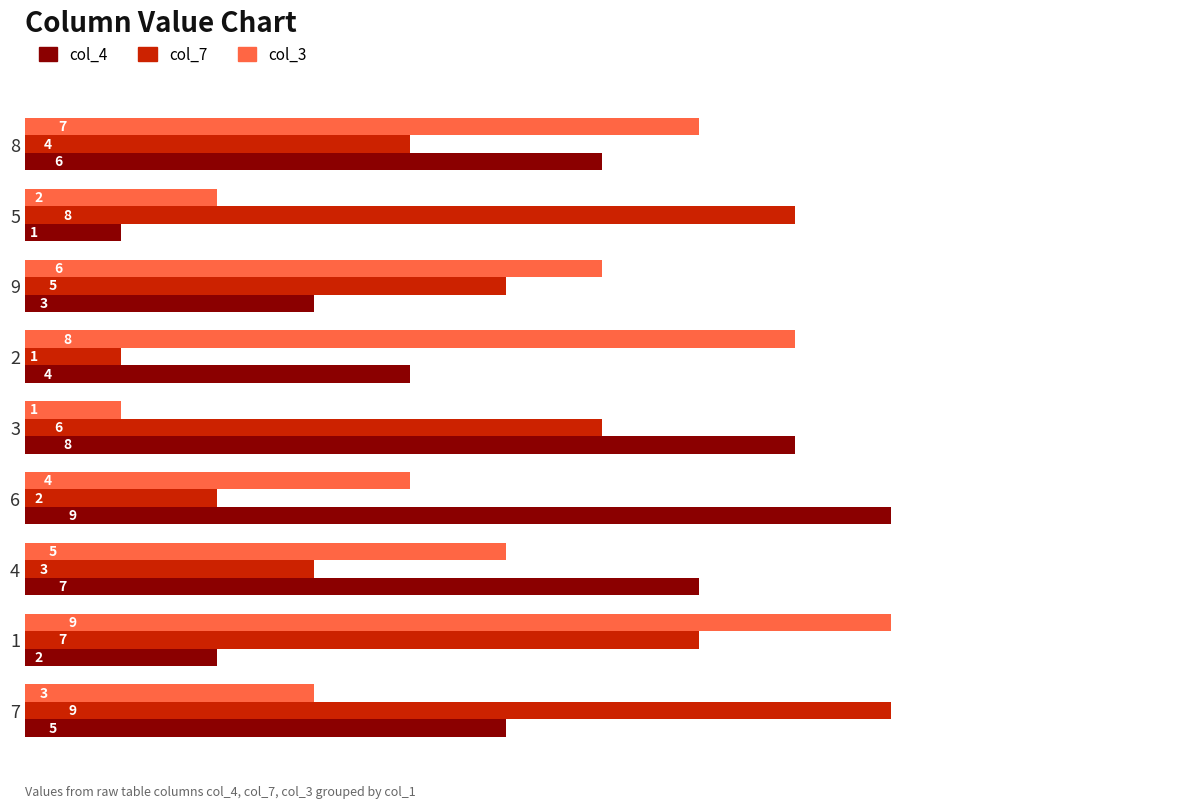

Rank the categories by col_7 value from lowest to highest.

2, 6, 4, 8, 9, 3, 1, 5, 7